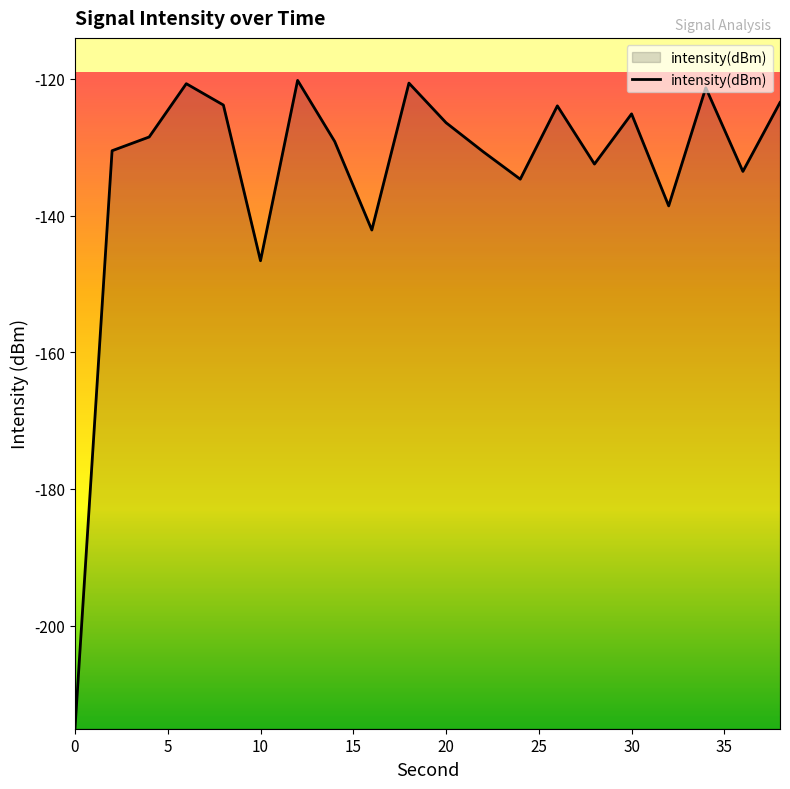

How many values exceed -128?

9